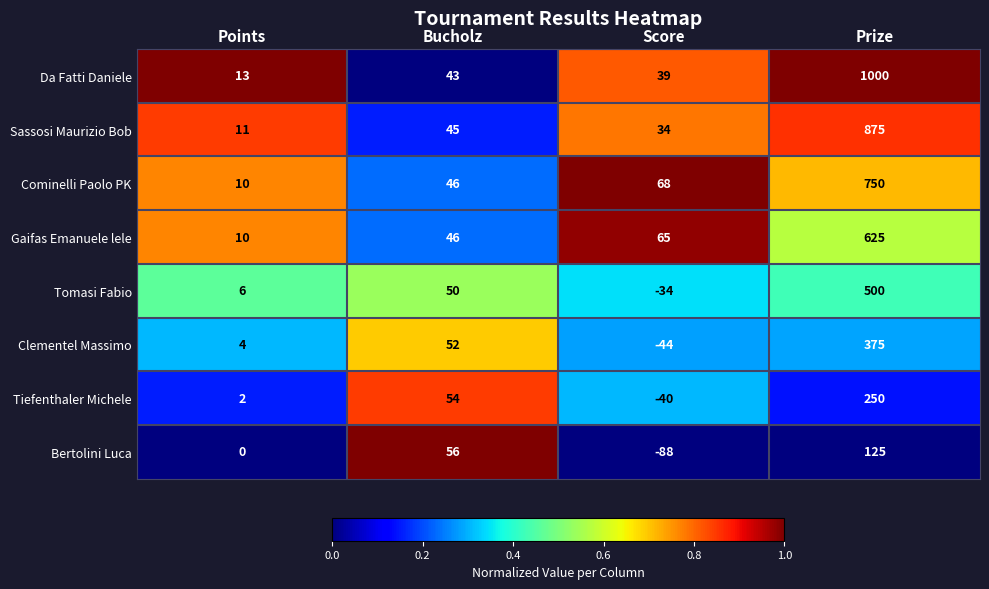

Is it true that Sassosi Maurizio Bob equals 59 at Bucholz?

False